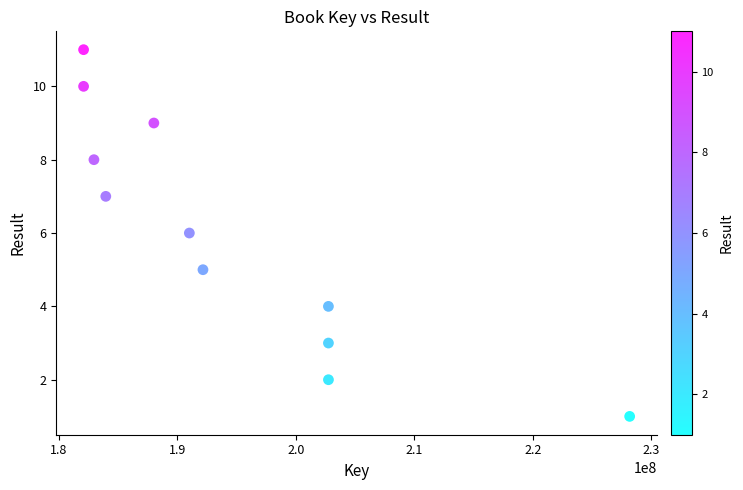

What is the range of X values (max minus min)?

46102594